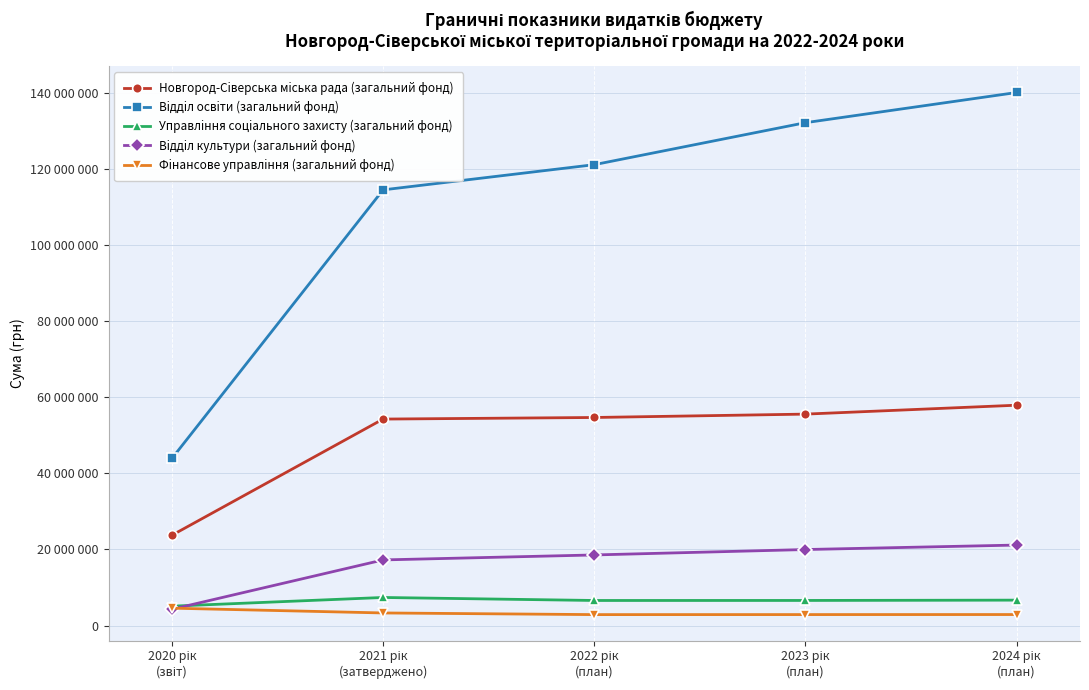

What value does the Вiддiл культури (загальний фонд) series have at 2020 рік
(звіт), to the nearest 50?

4284600